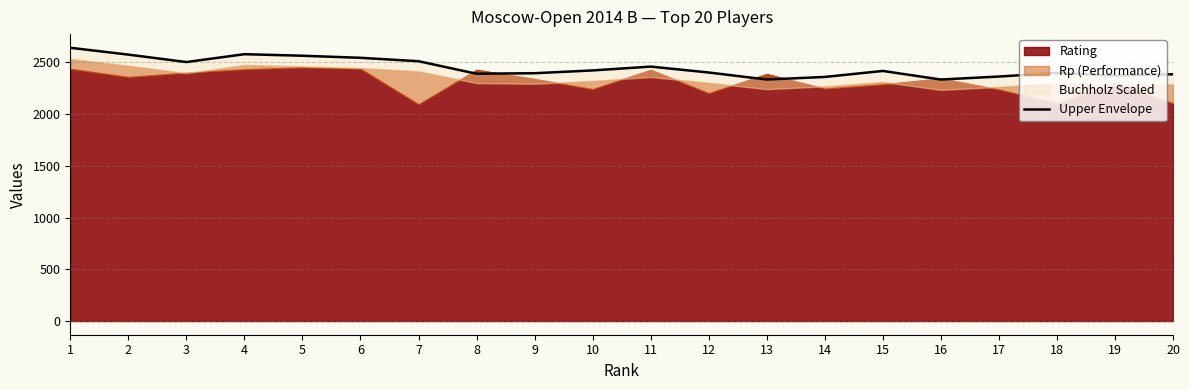

The value at 19 is 3269. True or false?

False